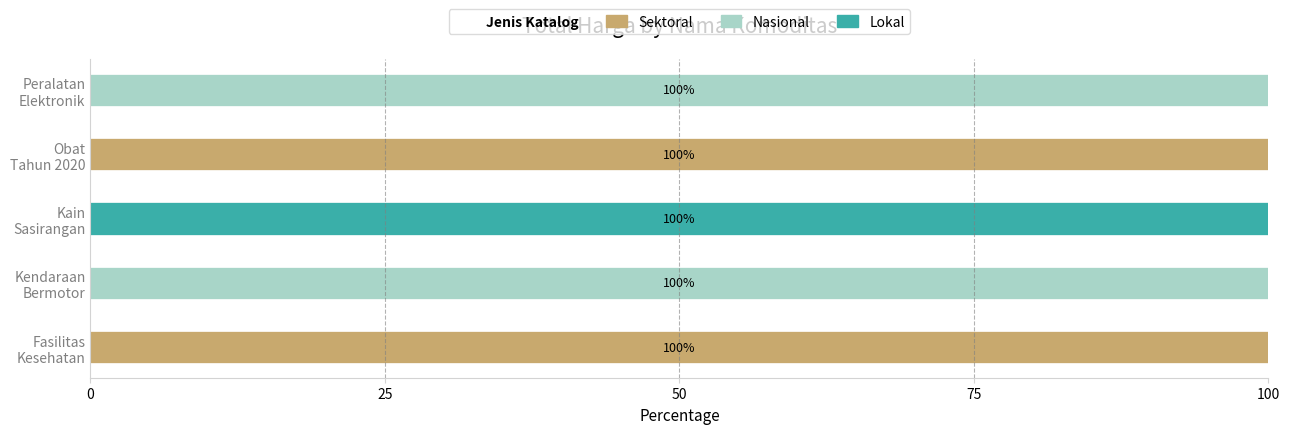

What is the maximum value for Sektoral?

100